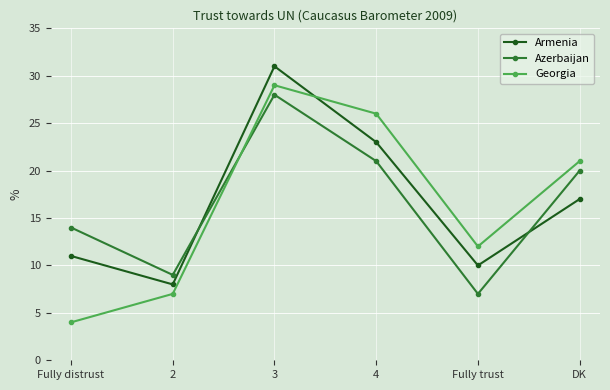

How many values in the Azerbaijan series are below 20?

3